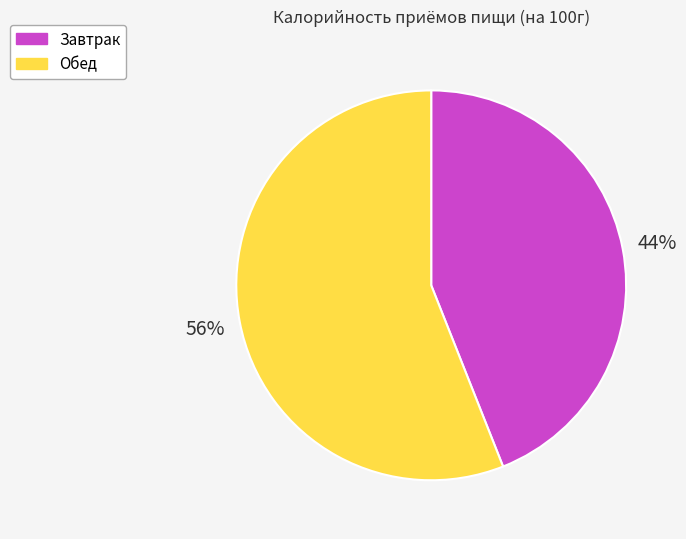

To the nearest percent, what is the difference between the Завтрак and Обед slice percentages?

12%